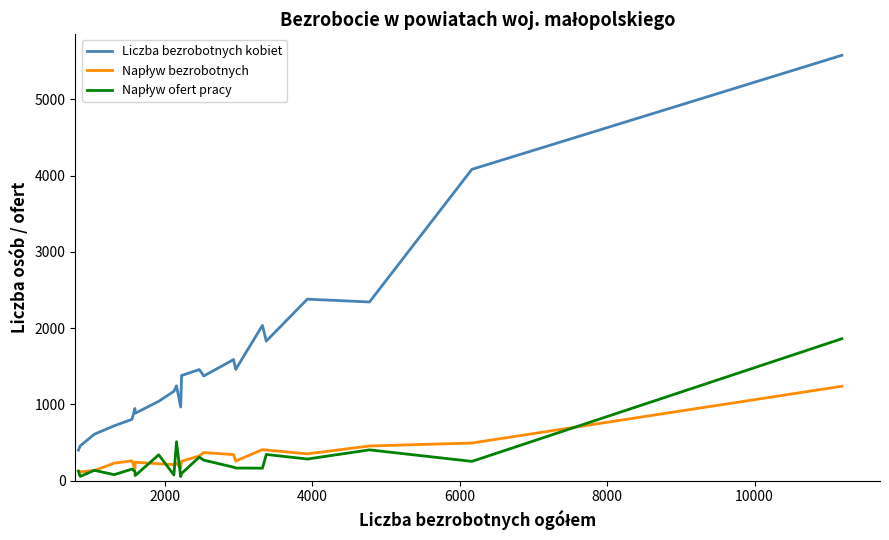

What is the difference between the second highest and second lowest values in the Liczba bezrobotnych kobiet series?

3626